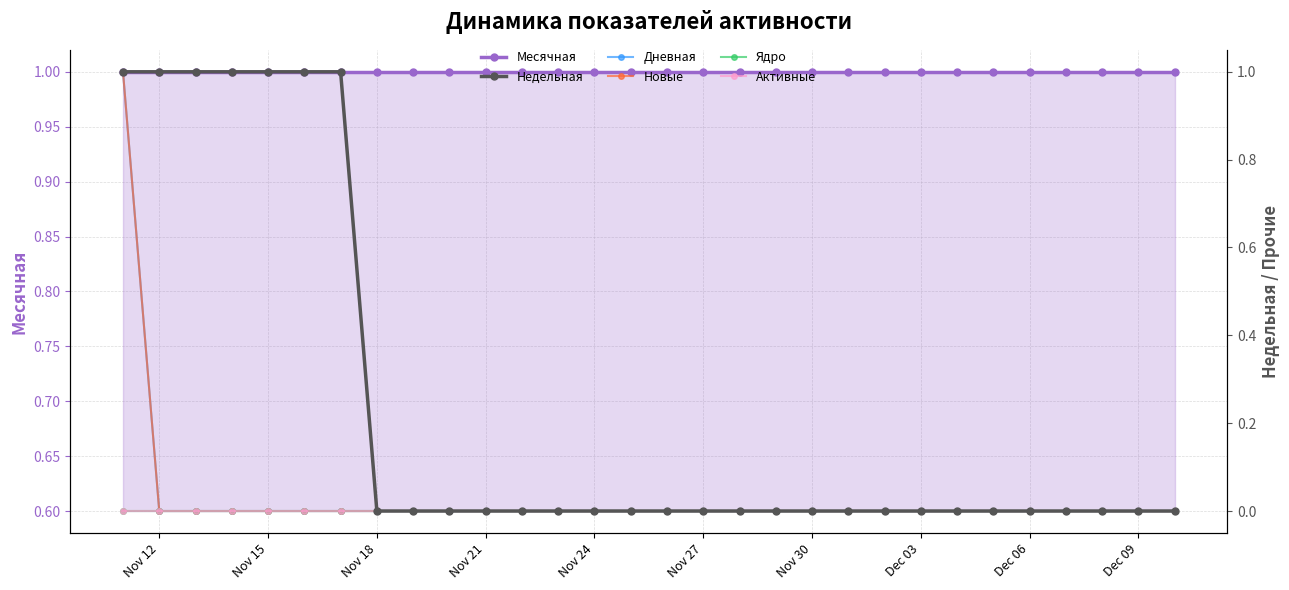

What is the total value across all series at Nov 18?

2